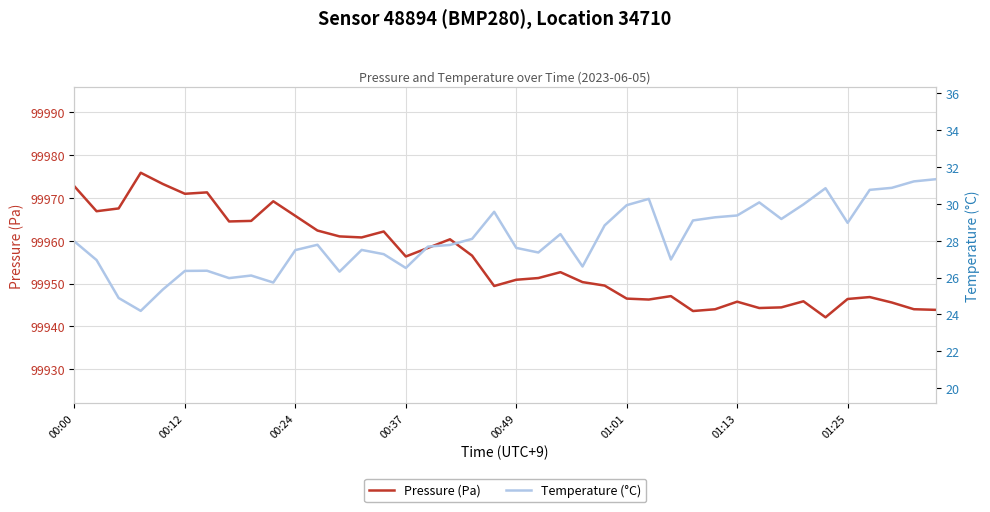

Is it true that Pressure (Pa) equals 99965.8 at 00:24?

True